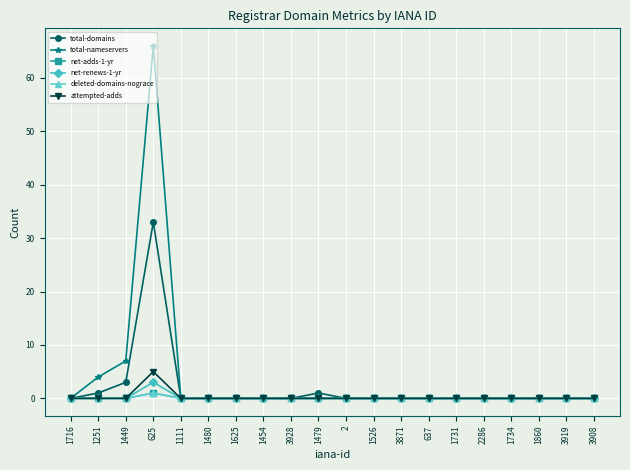

Is this an area chart (filled region under the line)?

No